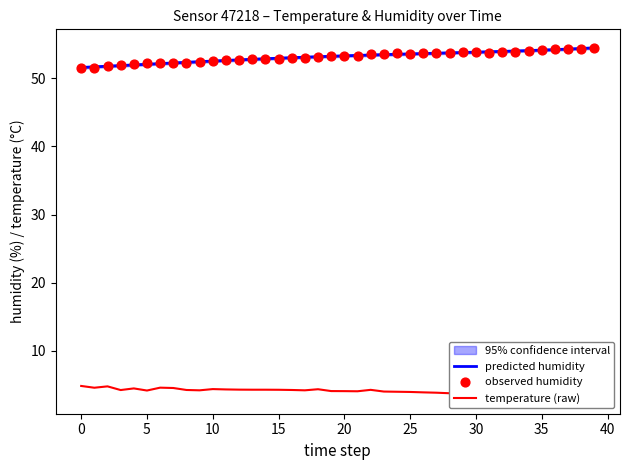

Which series reaches the maximum Y coordinate?

observed humidity